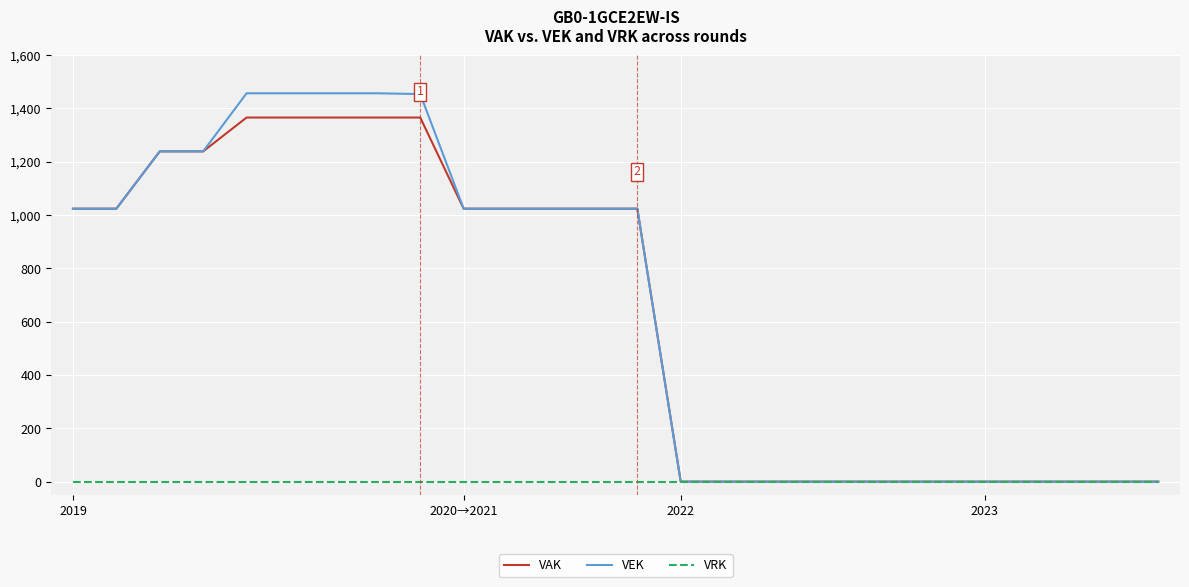

Count the number of data series in this chart.

3